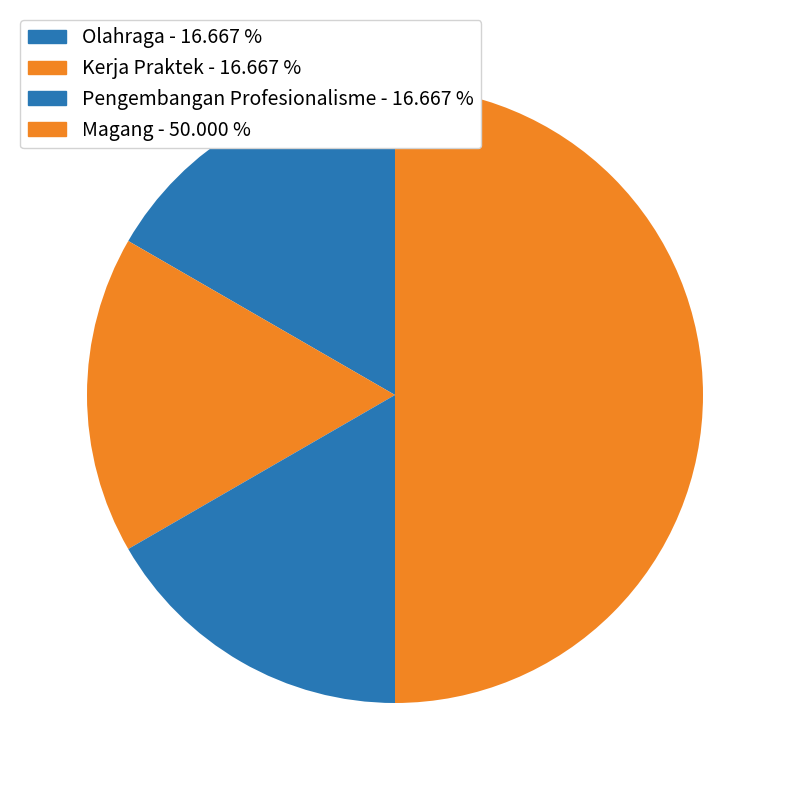

Count the number of slices in the pie.

4